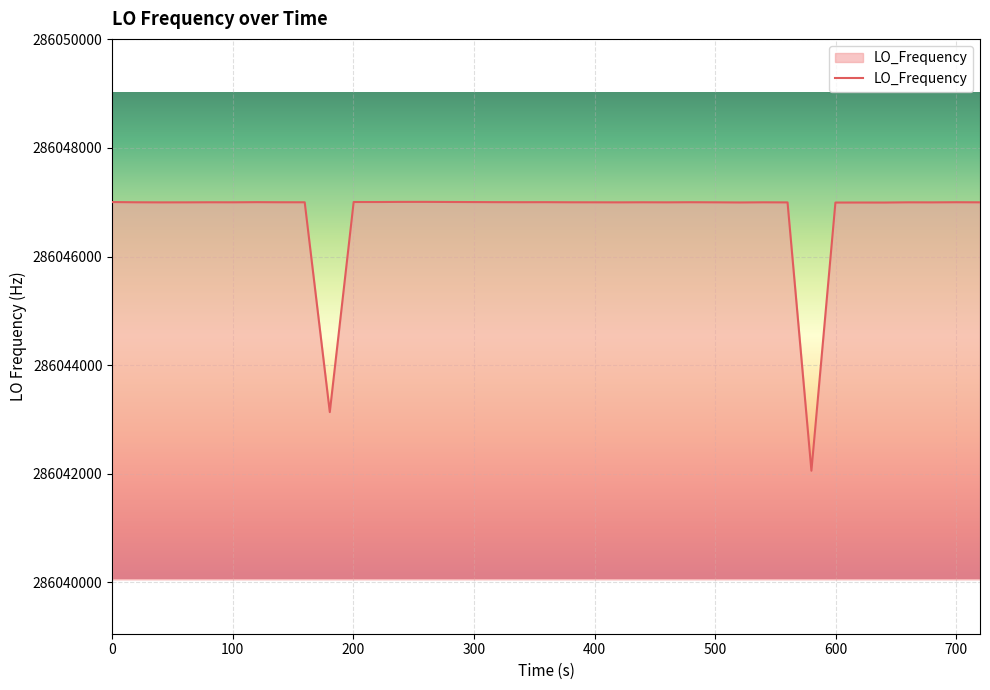

What is the maximum value shown in the chart?

286047006.0